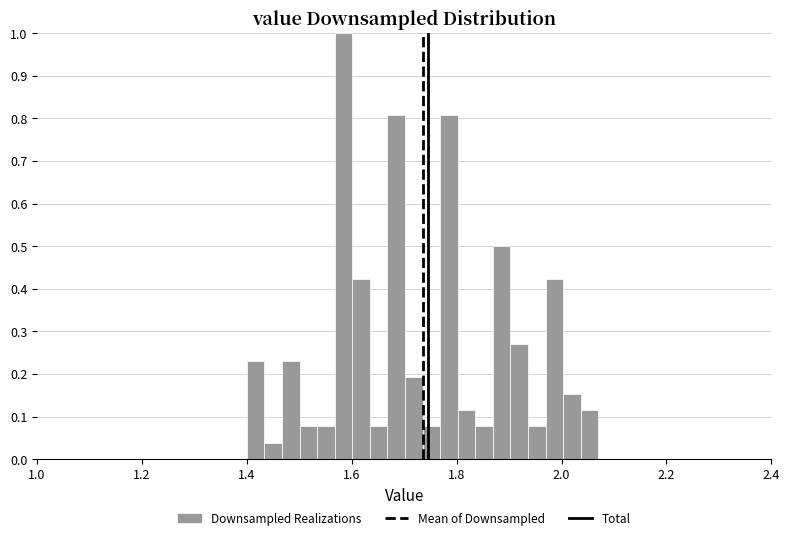

Around what value on the x-axis is the tallest bar? Give the approximate position of its centre, as read against the axis.

1.58